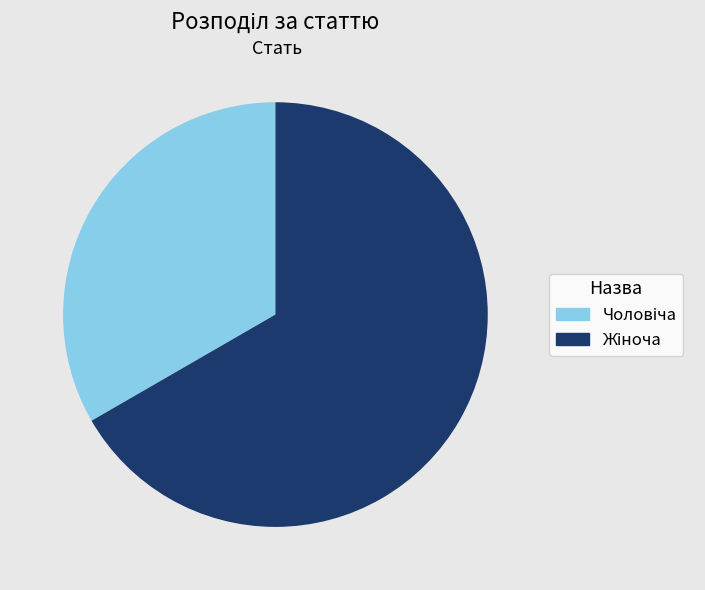

Is there a majority slice in this chart?

Yes